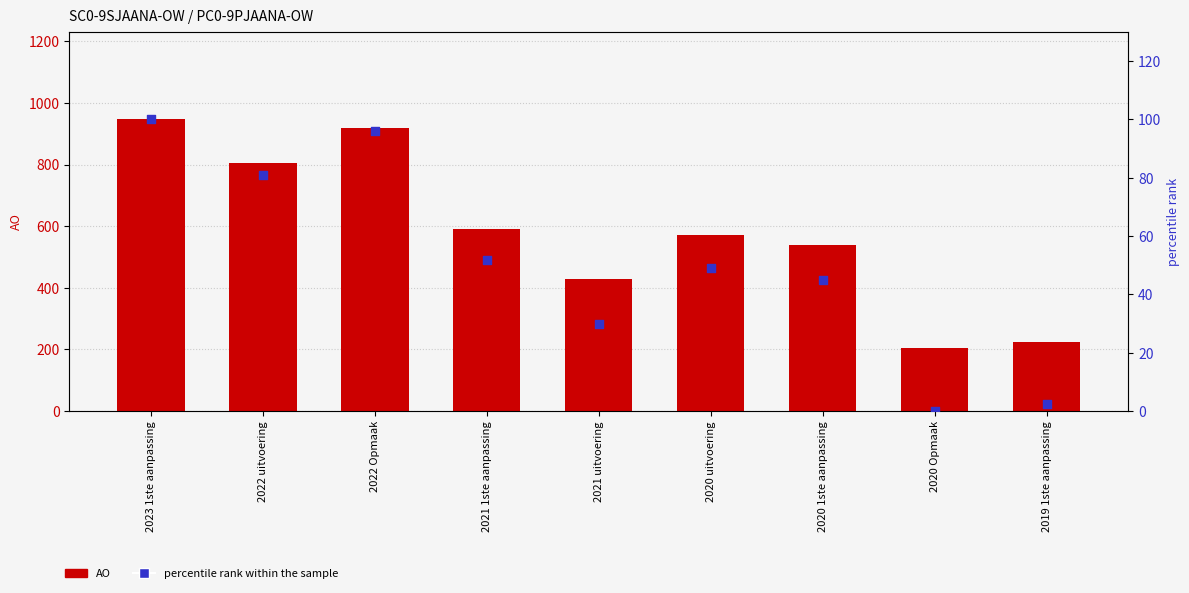

What are all the series names shown in the legend?

AO, percentile rank within the sample